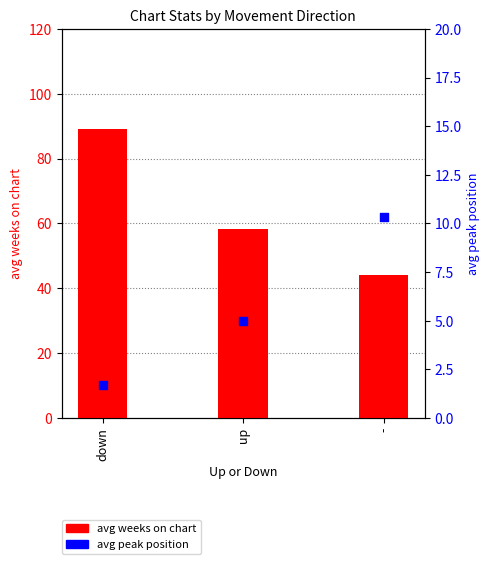

Which series reaches the maximum Y coordinate?

avg weeks on chart